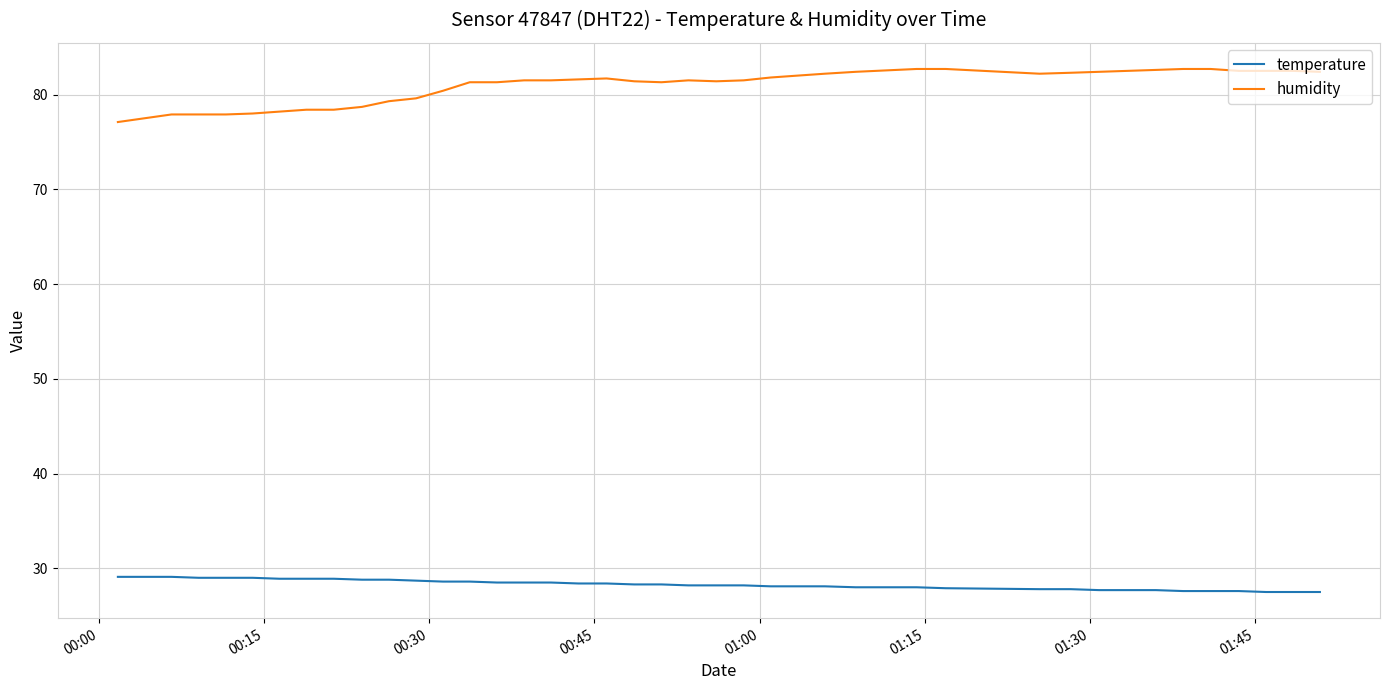

What is the greatest value displayed?

82.7